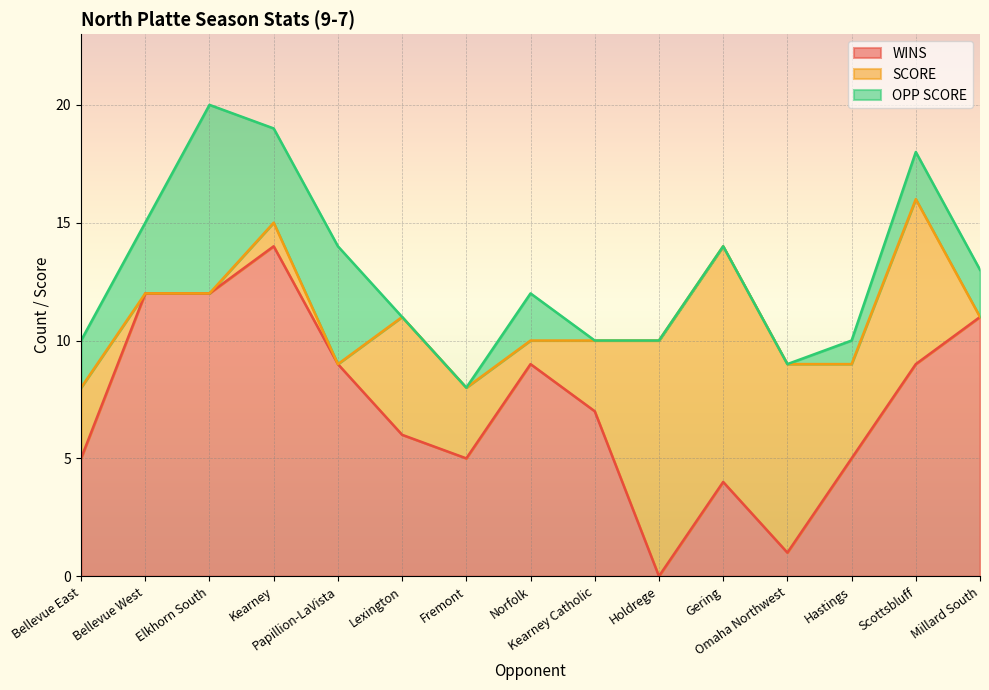

Count the OPP SCORE values in the range 0 to 3.

12